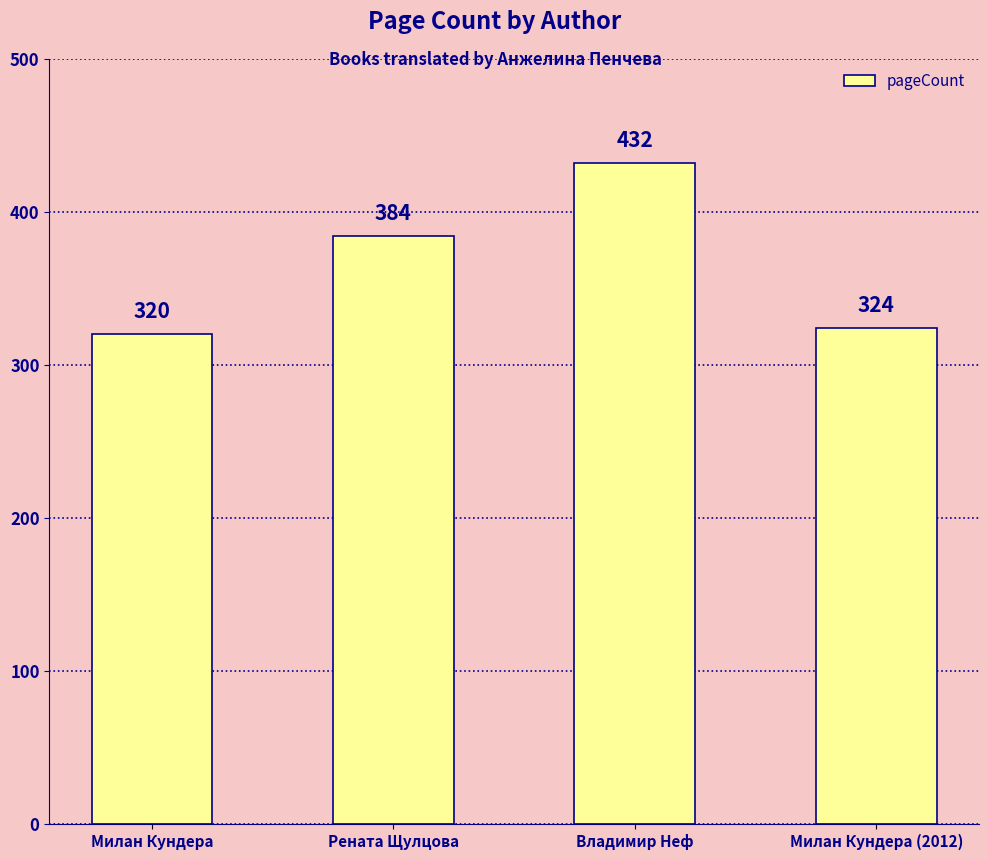

How many data points are less than 384?

2